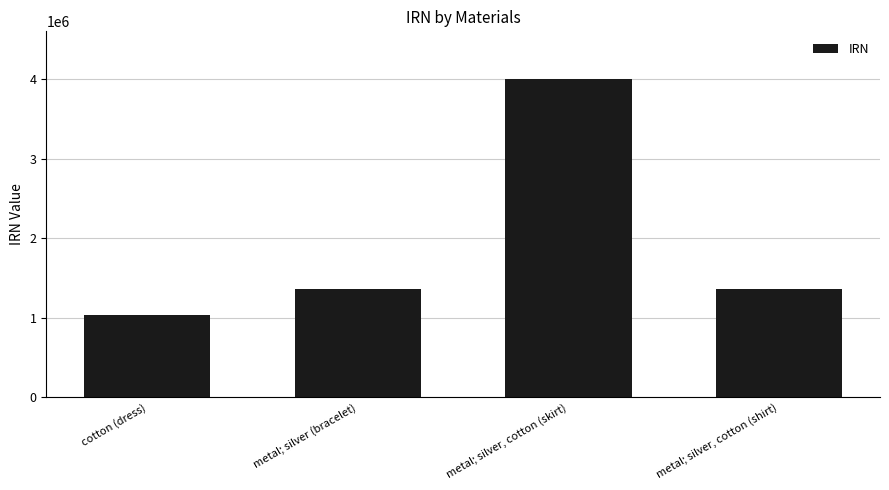

Which label corresponds to the largest value in the chart?

metal; silver, cotton (skirt)